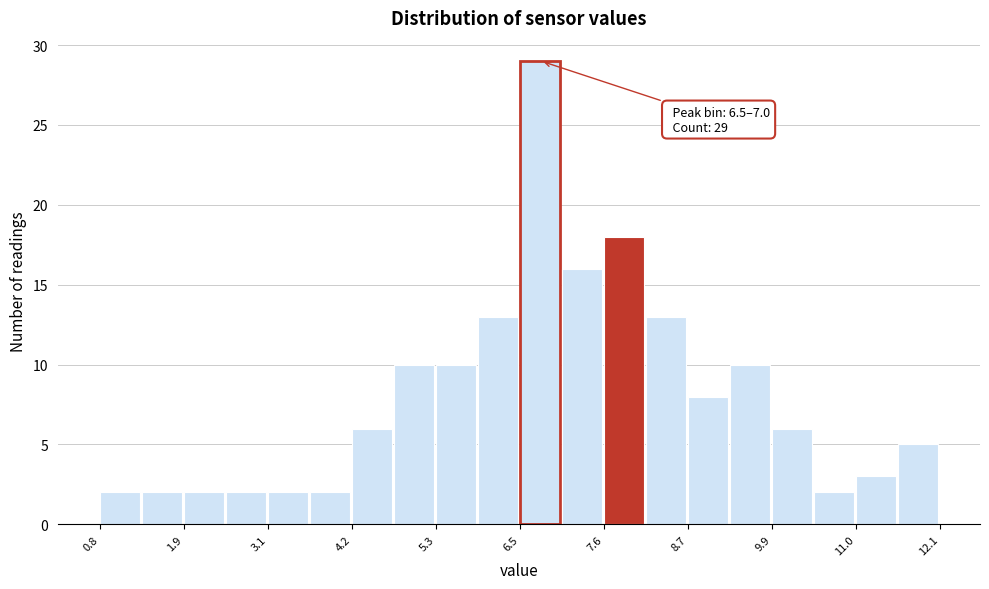

Around what value on the x-axis is the tallest bar? Give the approximate position of its centre, as read against the axis.

6.8